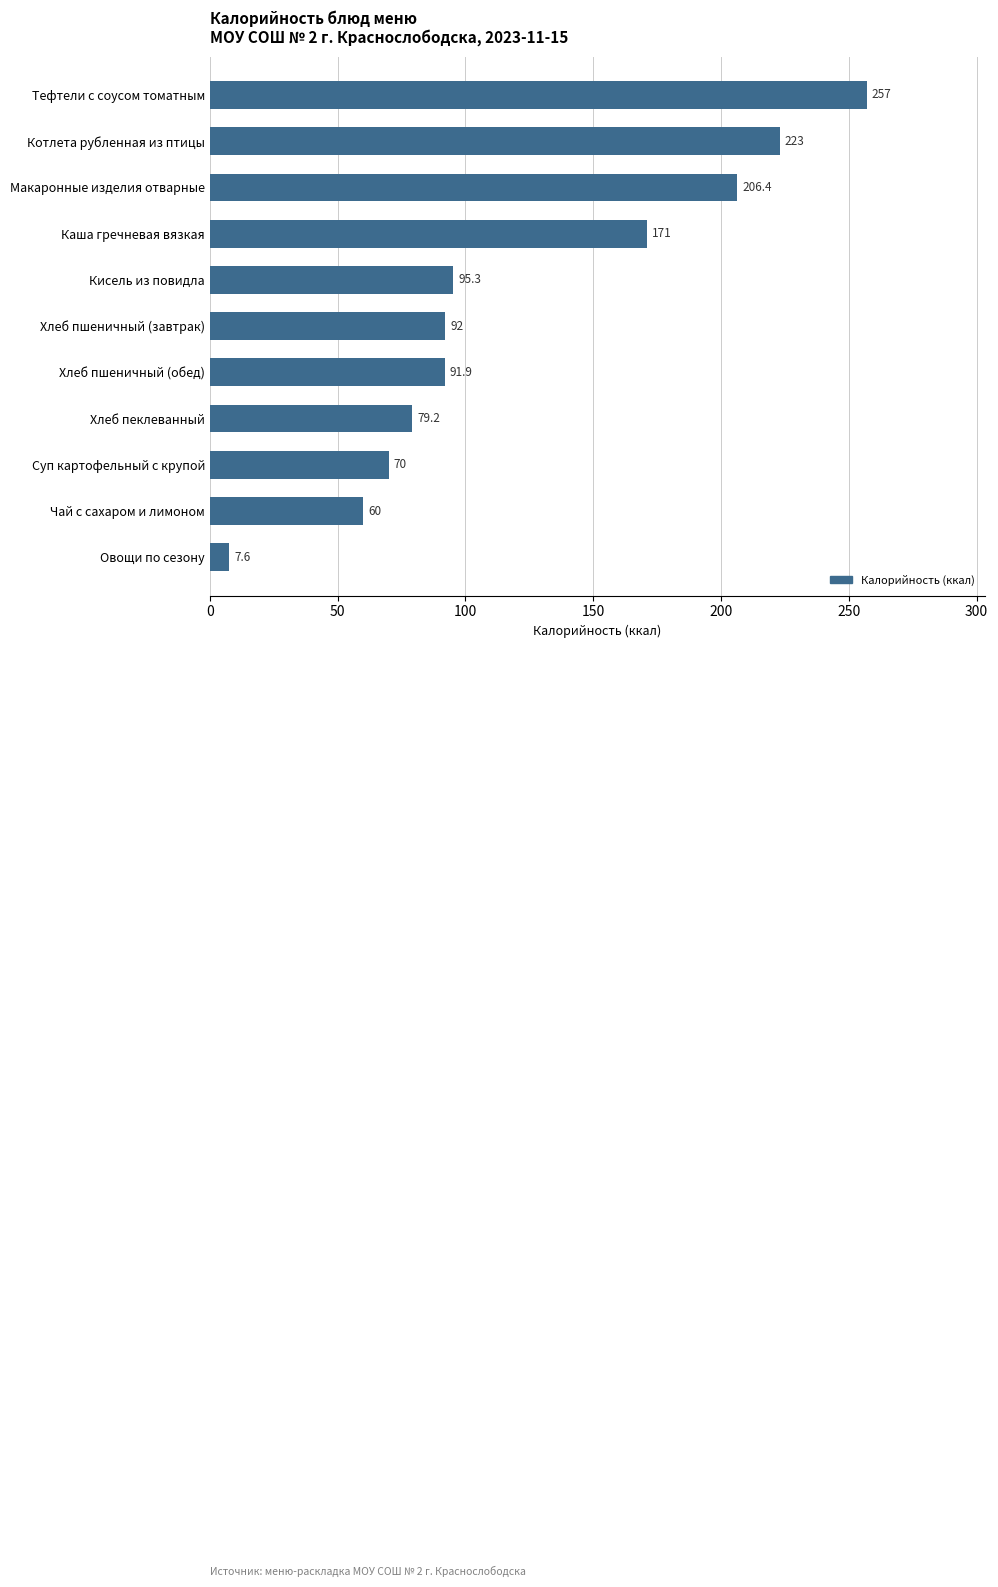

What is the difference between the second highest and second lowest values?

163.0